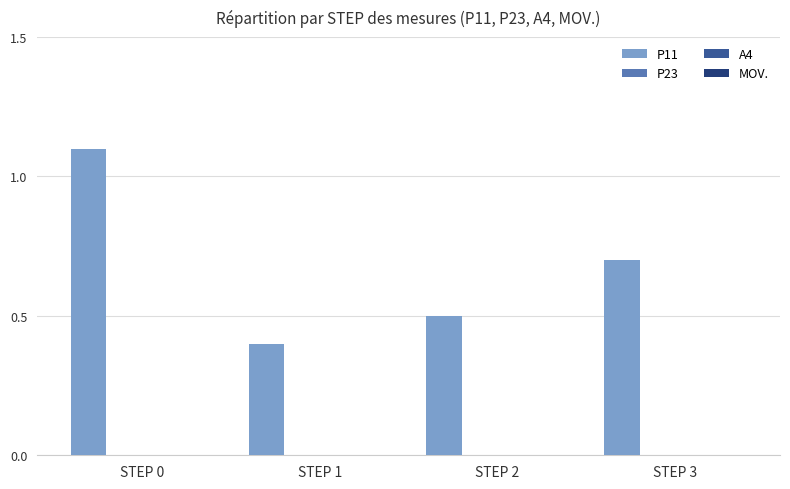

What is the smallest value displayed?

0.4